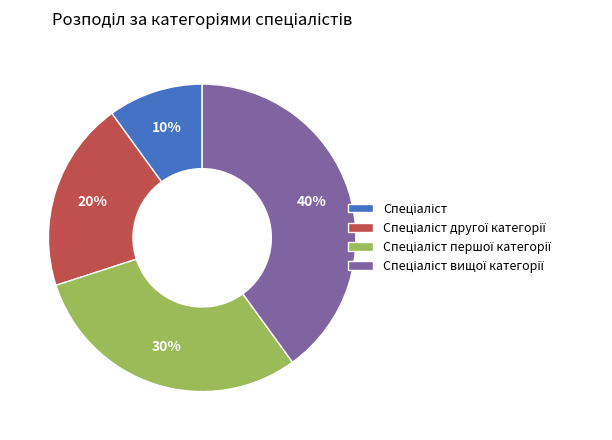

Is there a majority slice in this chart?

No